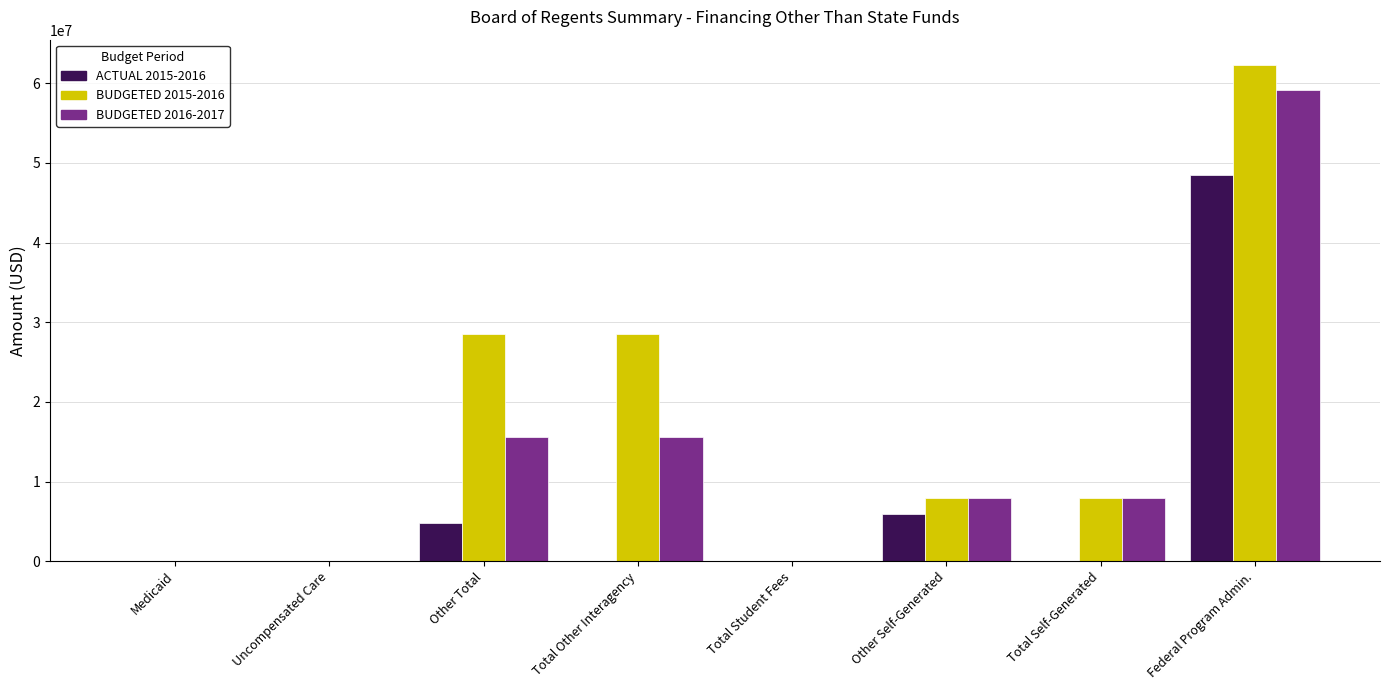

Between Other Self-Generated and Total Self-Generated, which series saw the biggest shift?

ACTUAL 2015-2016